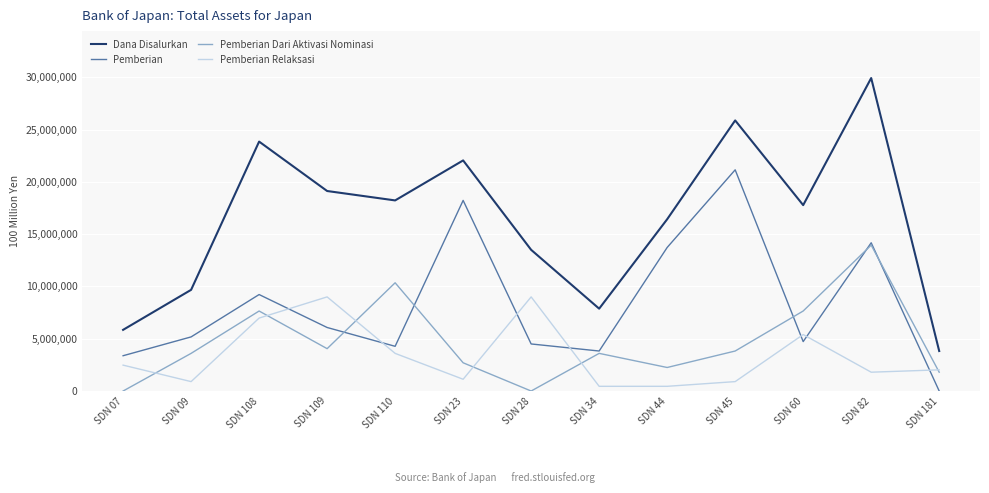

Is the value of Pemberian Dari Aktivasi Nominasi at SDN 23 greater than the value of Dana Disalurkan at SDN 34?

No